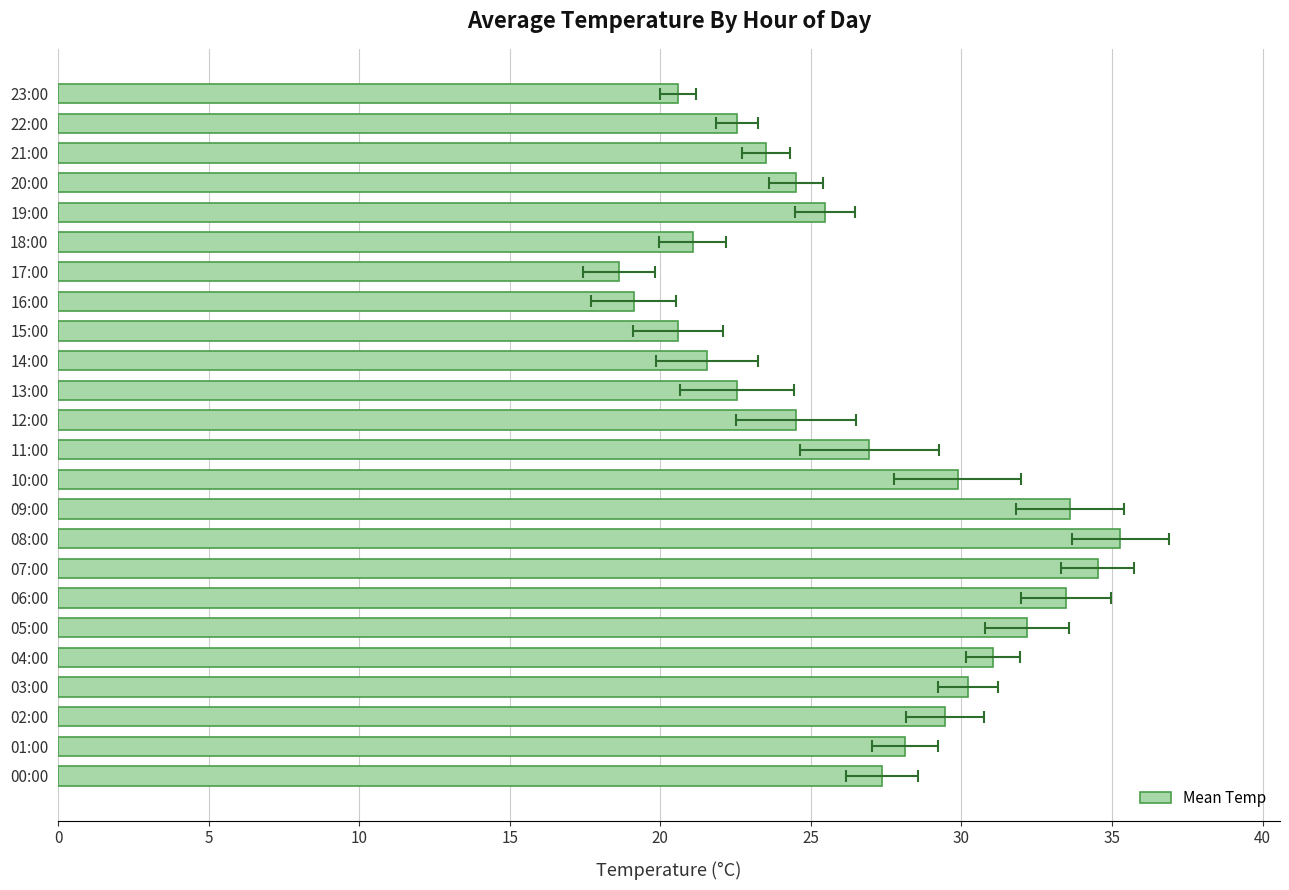

What is the minimum value shown in the chart?

18.6